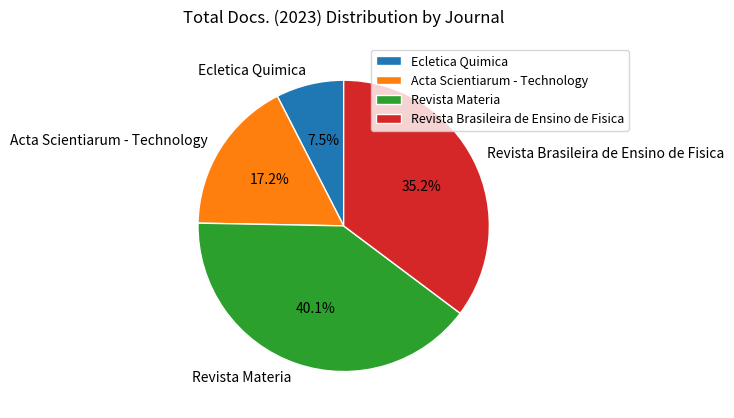

Which category has the smallest portion of the pie?

Ecletica Quimica